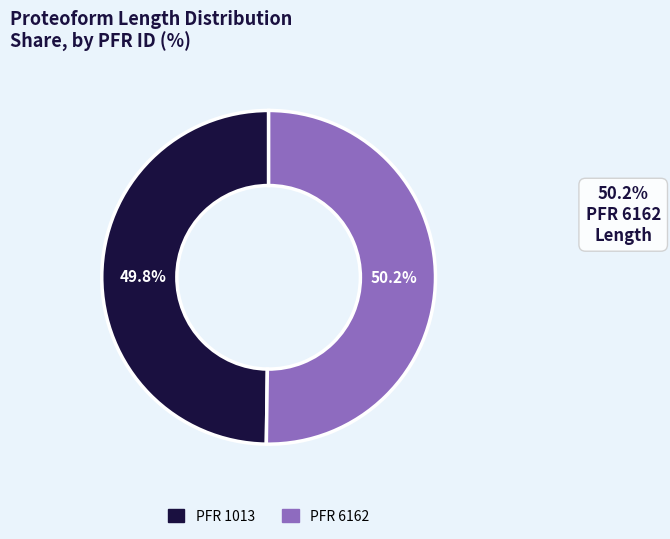

Does any single category account for the majority?

Yes